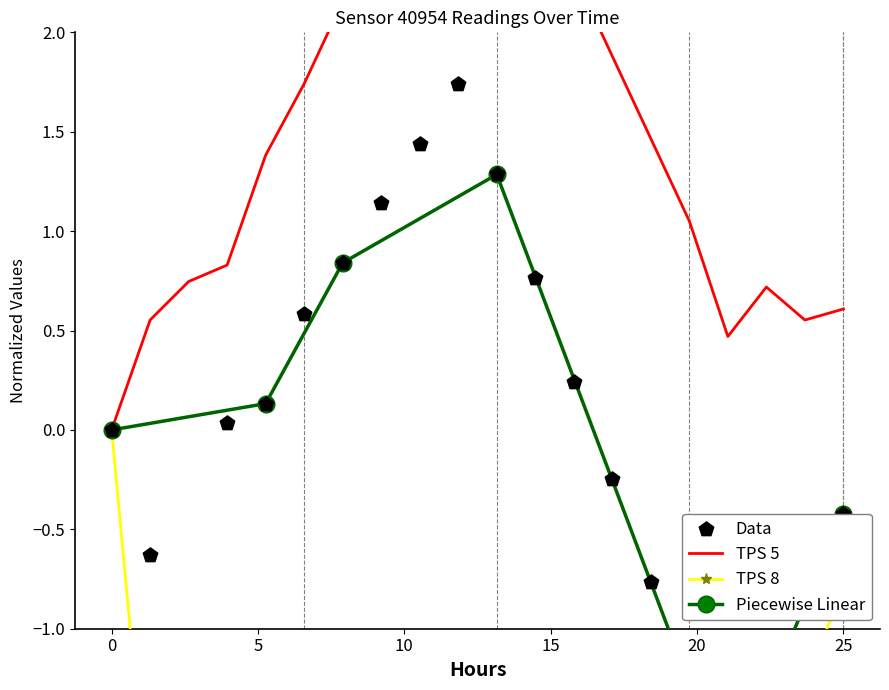

At how many categories does at least one series exceed -2?

20